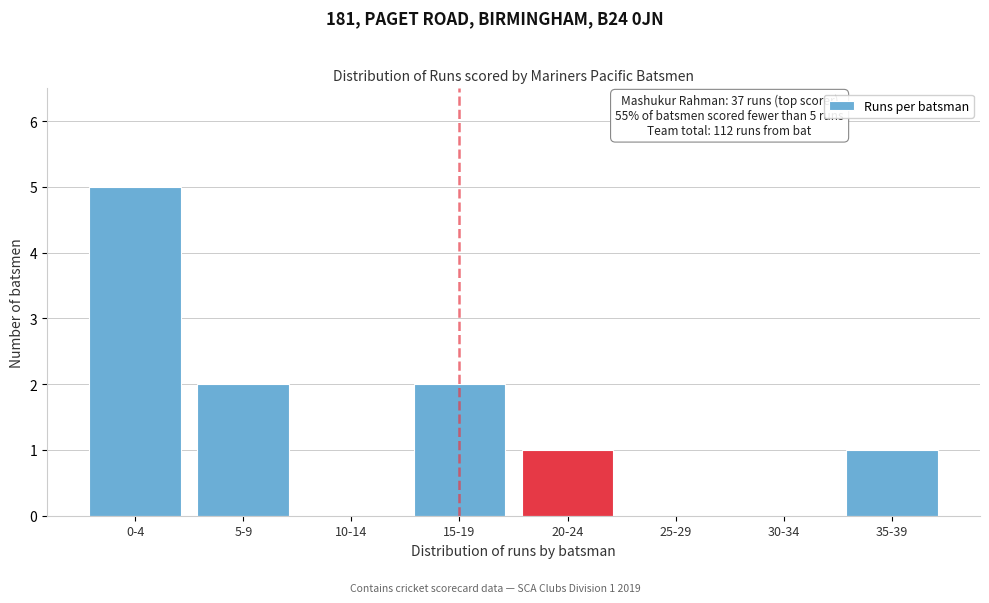

Reading left to right, list all the values displayed in this chart.

0-4=5	5-9=2	10-14=0	15-19=2	20-24=1	25-29=0	30-34=0	35-39=1